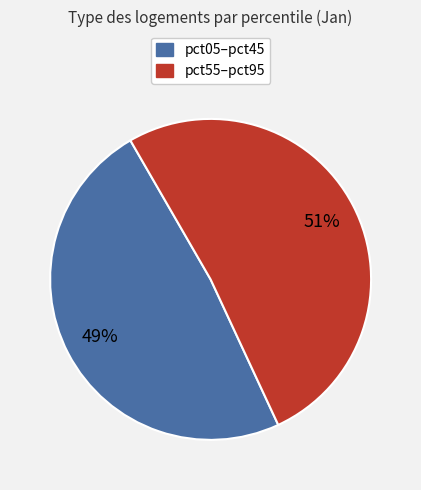

Does any single category account for the majority?

Yes